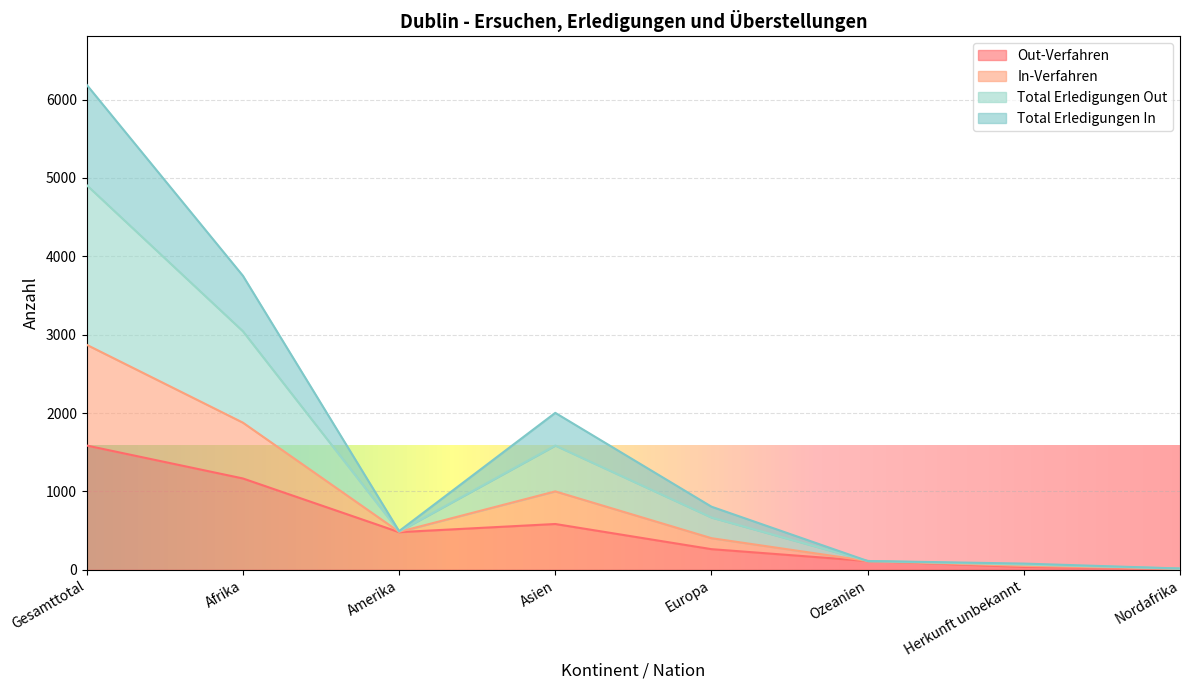

What is the sum of the Total Erledigungen Out values at Afrika and Nordafrika?

3061